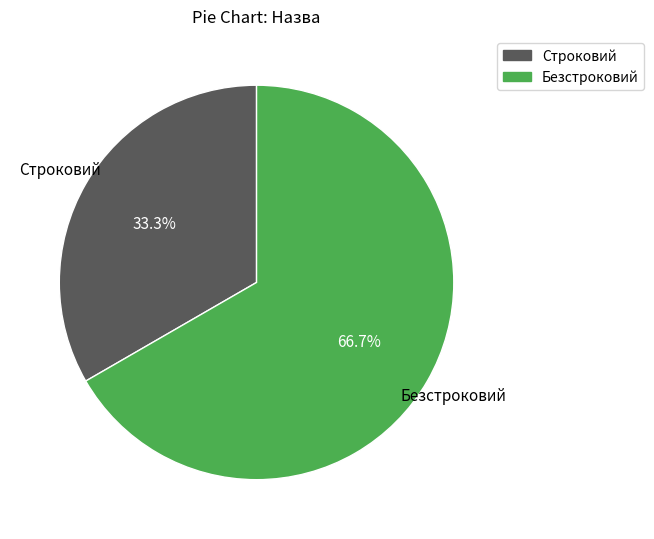

Which category has the smallest portion of the pie?

Строковий